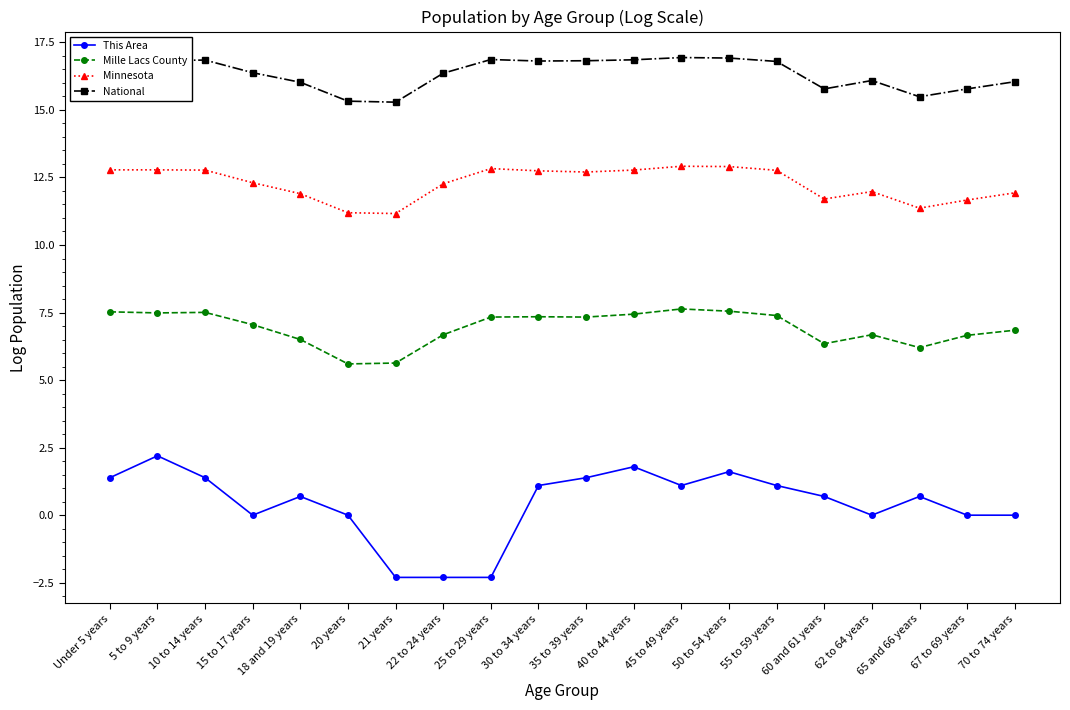

True or false: National has more than 2 interior local peaks.

True